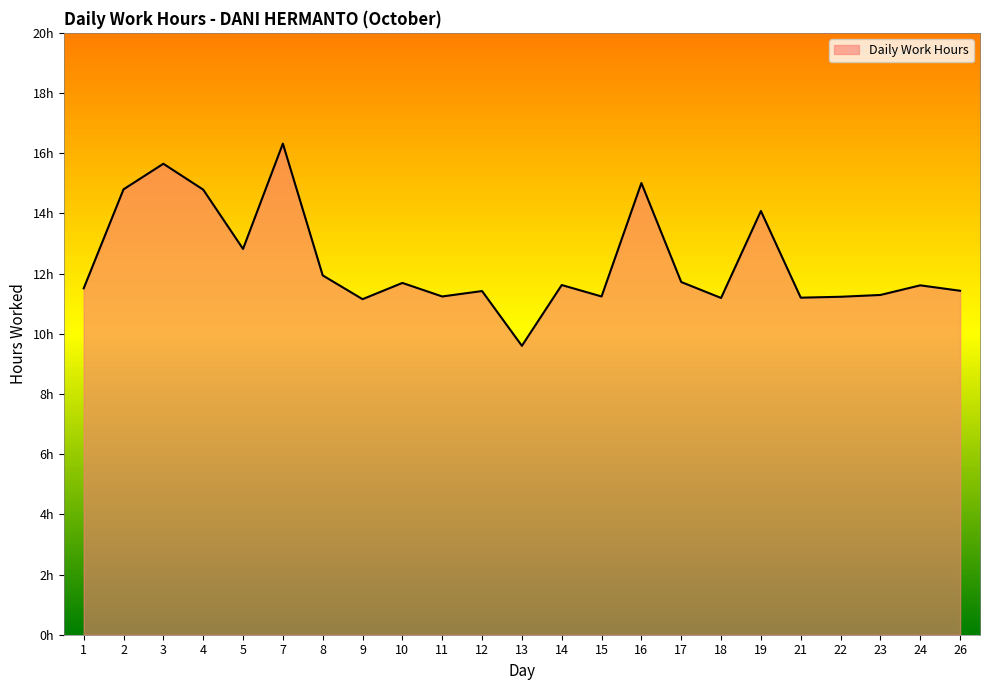

What is the smallest value displayed?

9.6